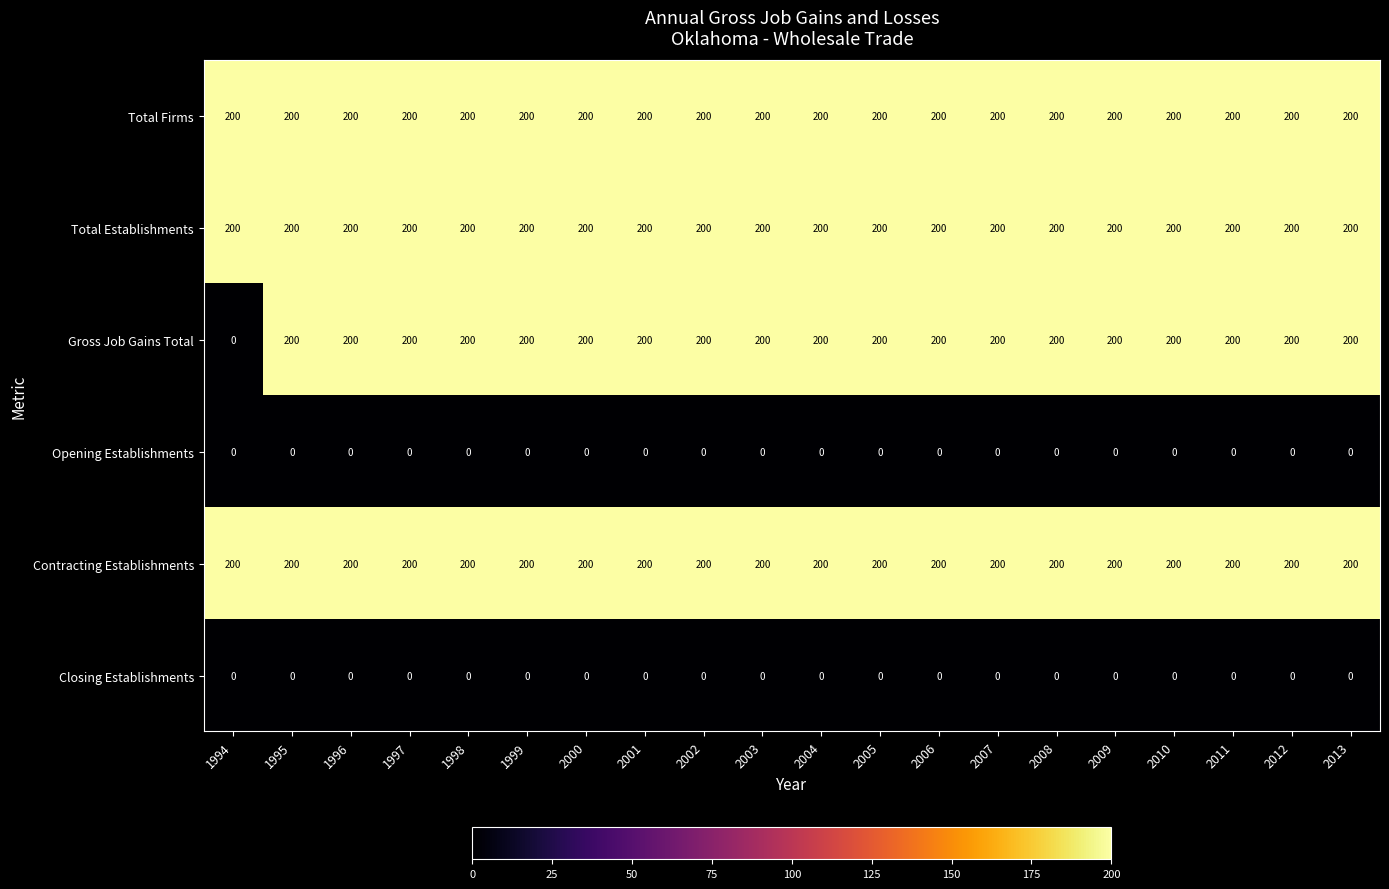

What value does the Total Establishments series have at 1998?

200